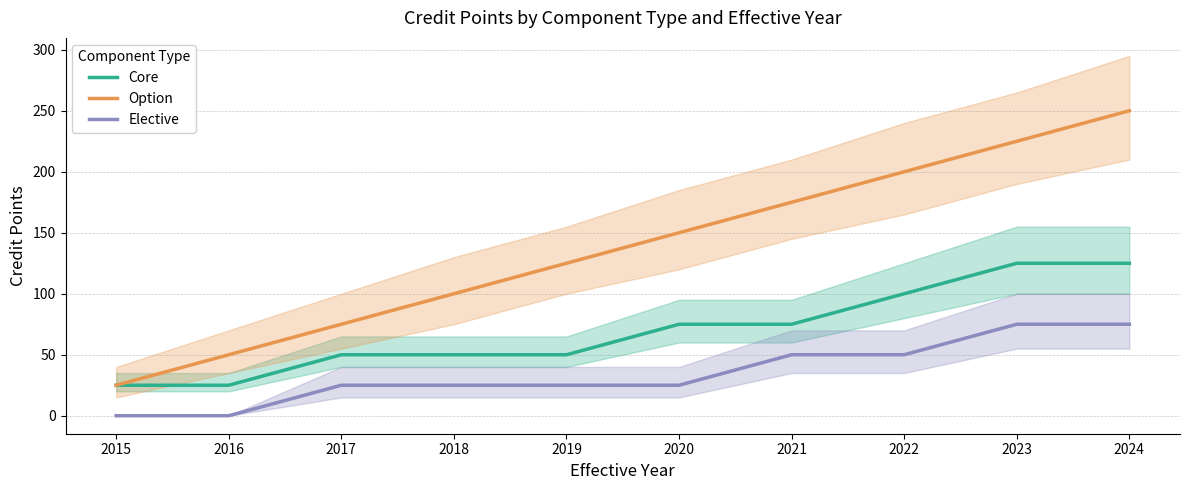

Between 2021 and 2018, which is larger?

2021